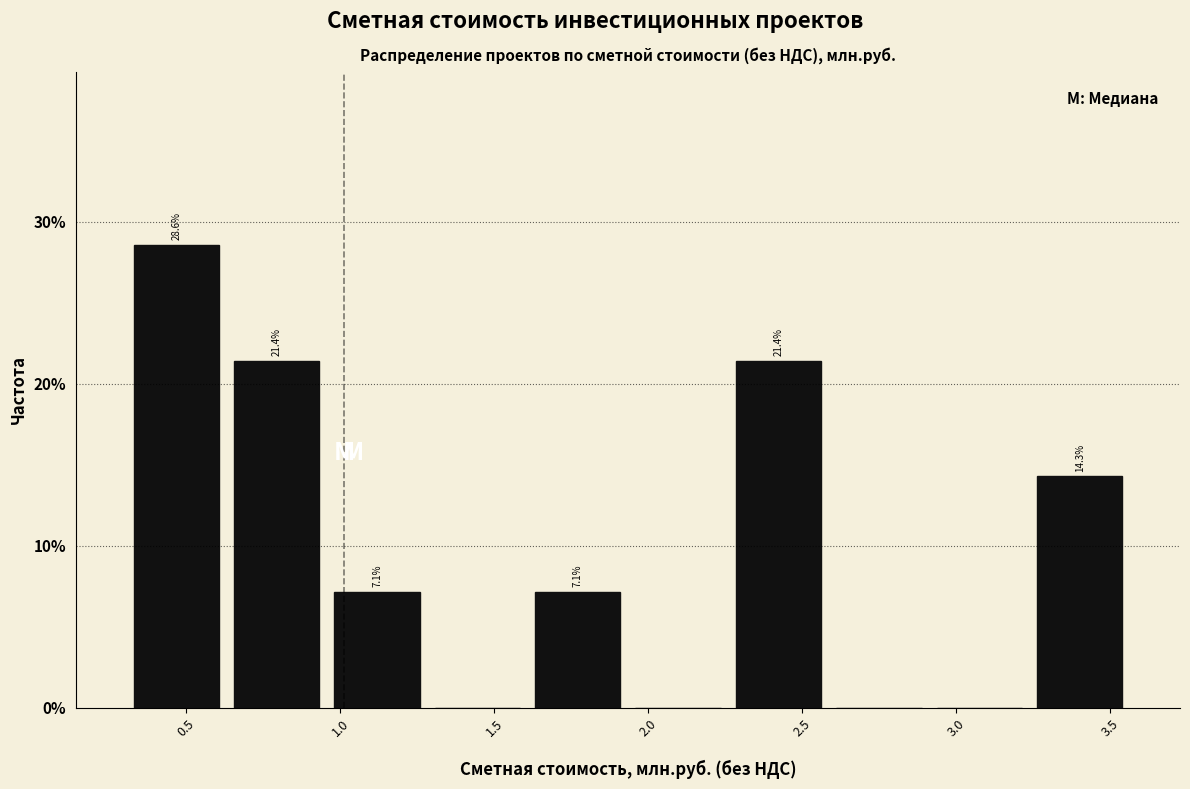

Which range on the x-axis has the tallest bar?

0.30 to 0.65